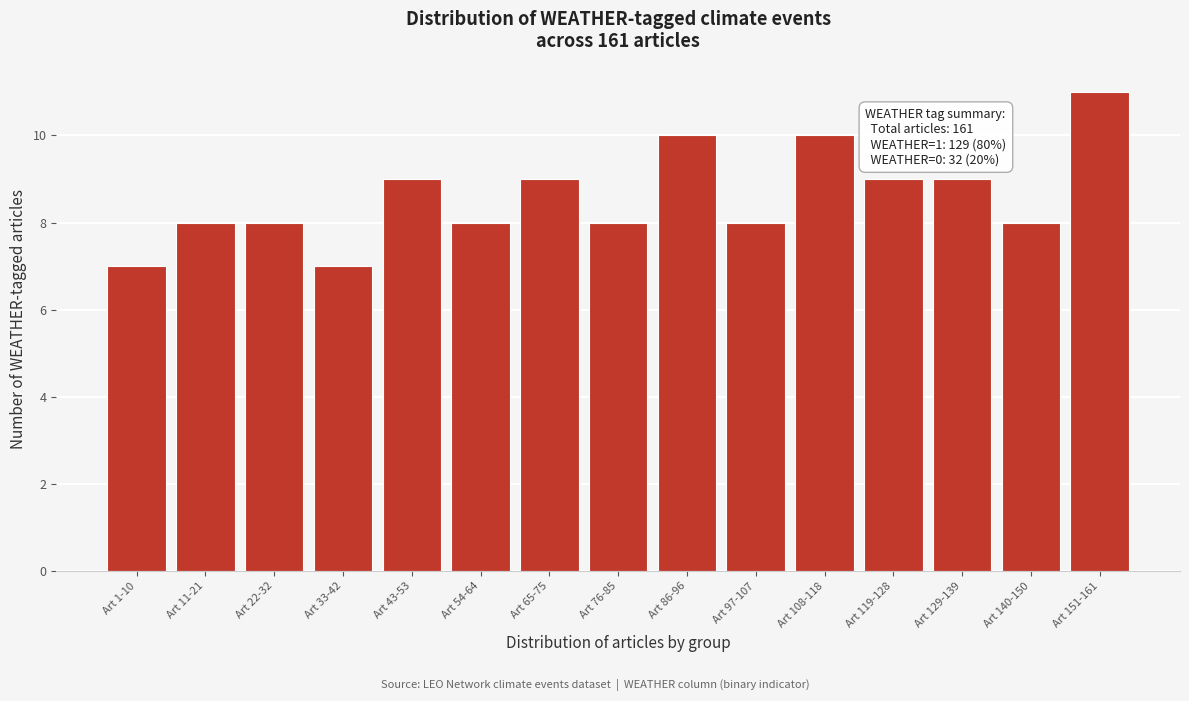

Reading left to right, transcribe all the data shown in this chart.

Art 1-10=7	Art 11-21=8	Art 22-32=8	Art 33-42=7	Art 43-53=9	Art 54-64=8	Art 65-75=9	Art 76-85=8	Art 86-96=10	Art 97-107=8	Art 108-118=10	Art 119-128=9	Art 129-139=9	Art 140-150=8	Art 151-161=11